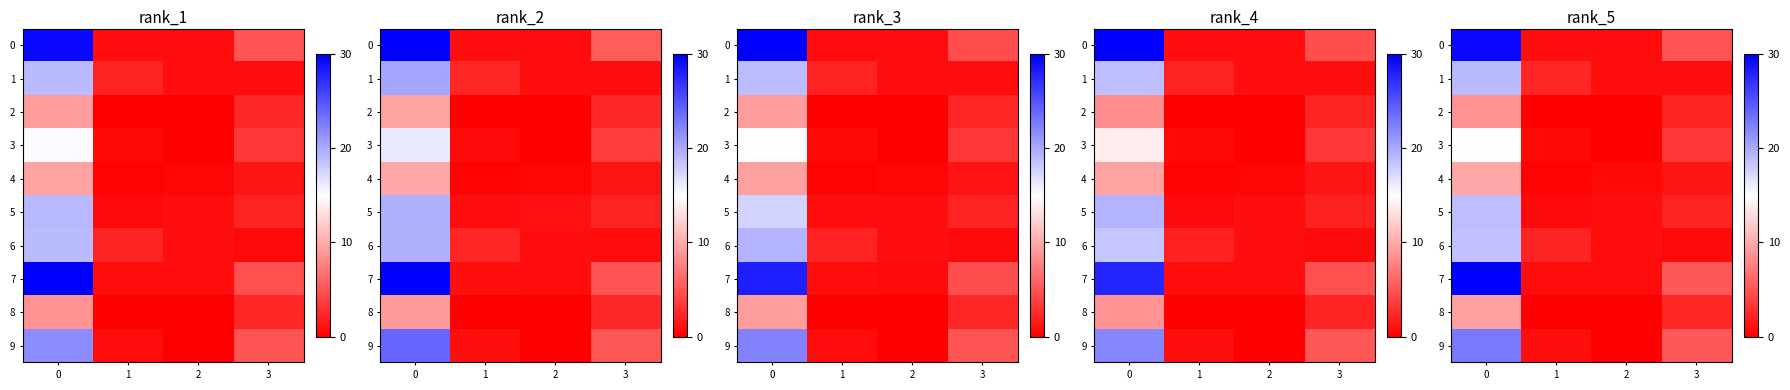

Is the value of 9 at 0 greater than the value of 5 at 0?

Yes